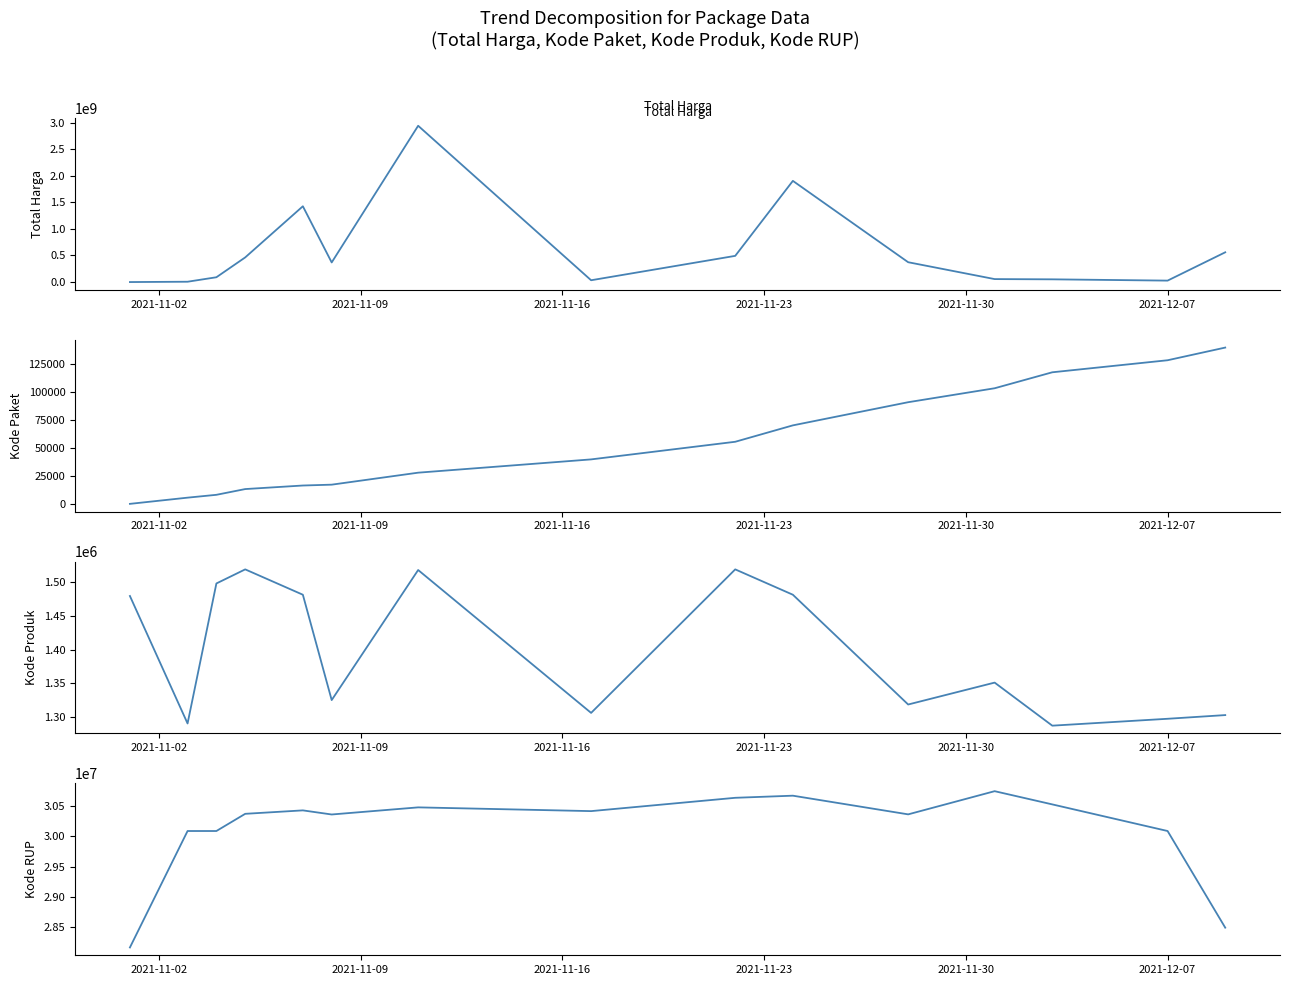

Does the chart display data point markers on the line(s)?

No